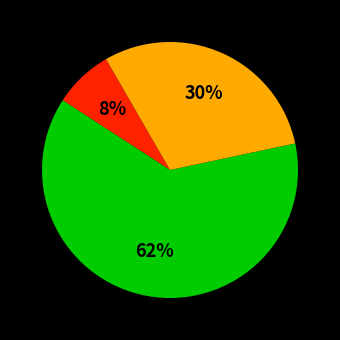

Does any single category account for the majority?

Yes